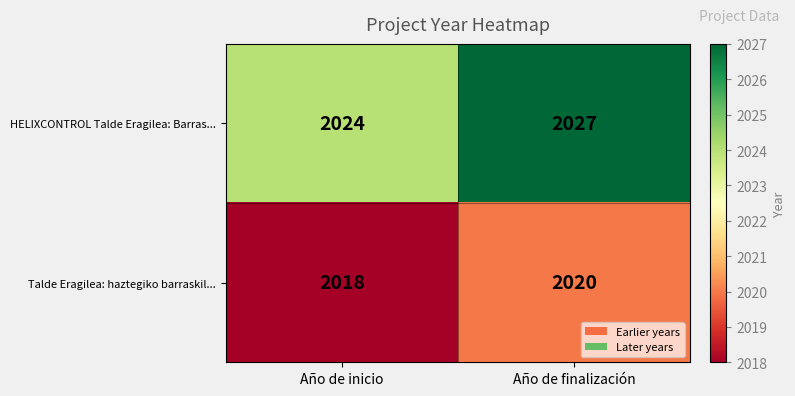

What is the difference between the HELIXCONTROL Talde Eragilea: Barras... values at Año de inicio and Año de finalización?

3